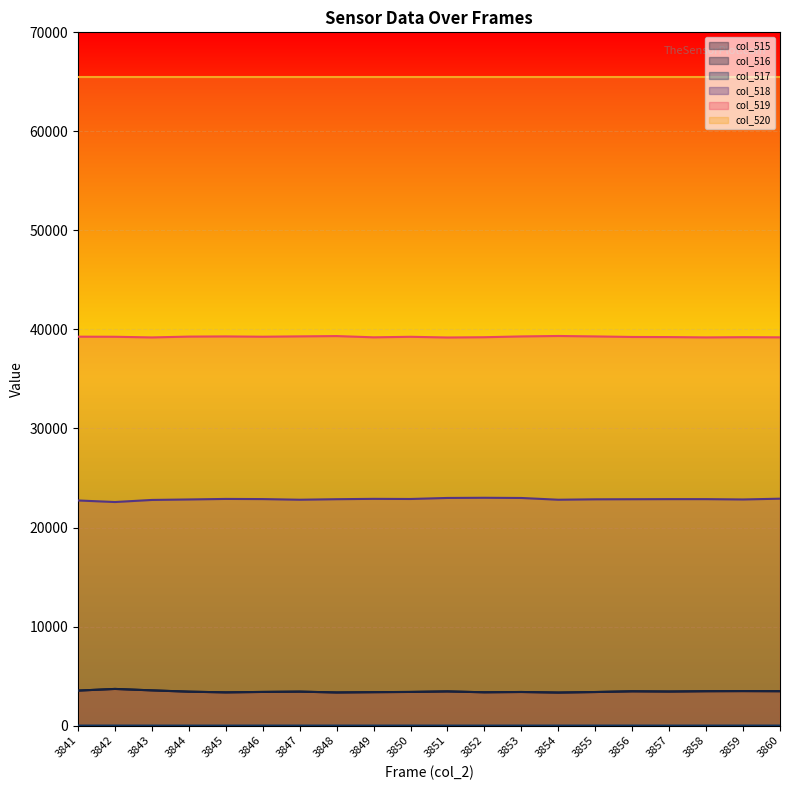

True or false: col_517 and col_515 cross at least once.

False